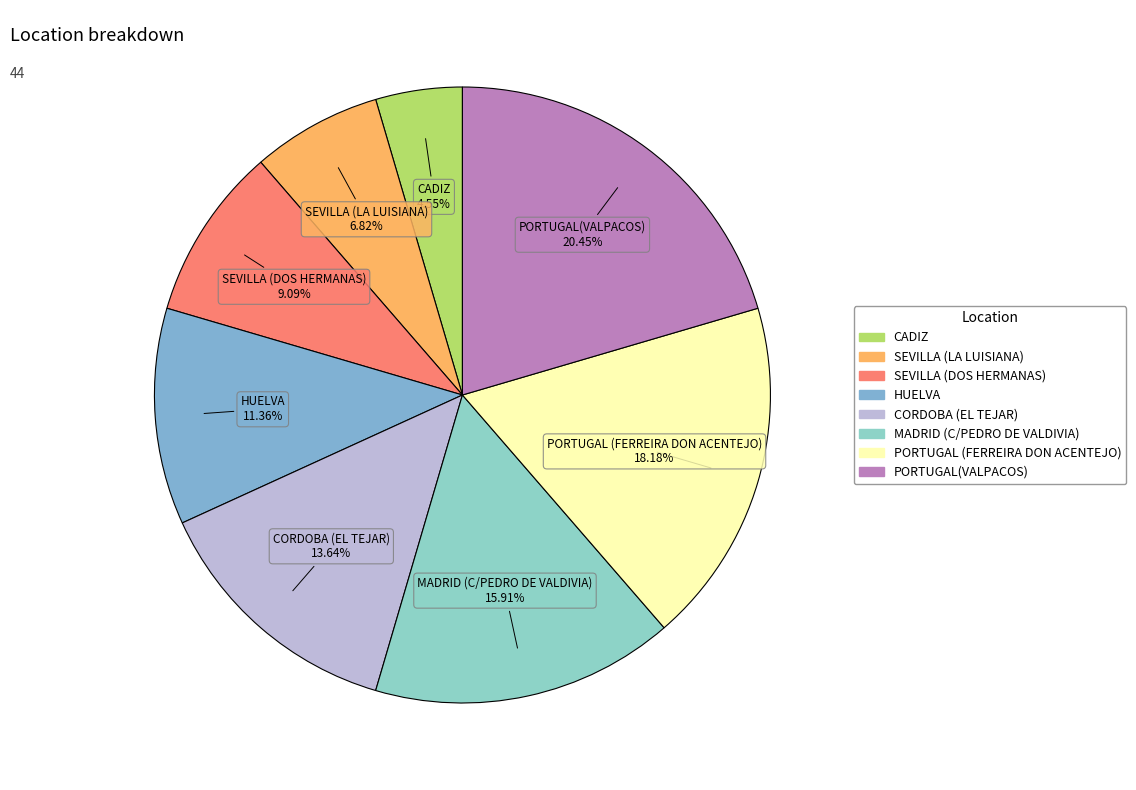

To the nearest percent, what portion does PORTUGAL (FERREIRA DON ACENTEJO) represent?

18%